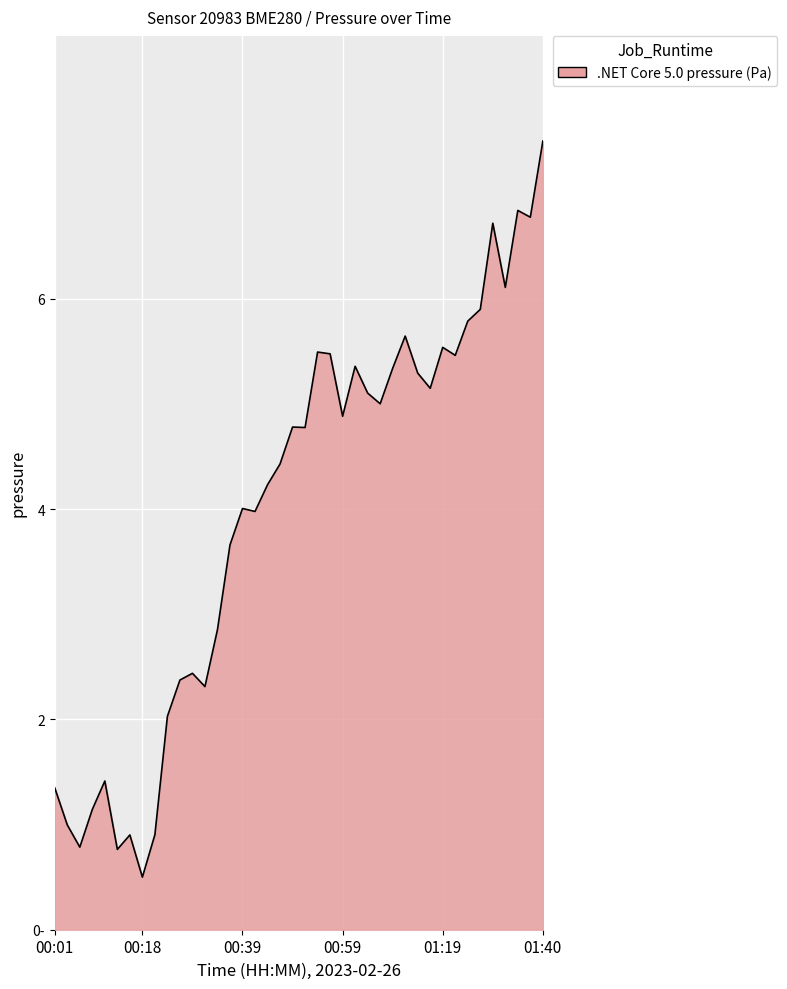

Rank the categories by value from highest to lowest.

01:40, 01:34, 01:37, 01:29, 01:32, 01:27, 01:24, 01:11, 01:19, 00:54, 00:56, 01:22, 01:01, 01:09, 01:14, 01:16, 01:04, 01:06, 00:59, 00:49, 00:51, 00:46, 00:44, 00:39, 00:41, 00:36, 00:33, 00:28, 00:26, 00:31, 00:23, 00:11, 00:01, 00:08, 00:03, 00:21, 00:16, 00:06, 00:13, 00:18